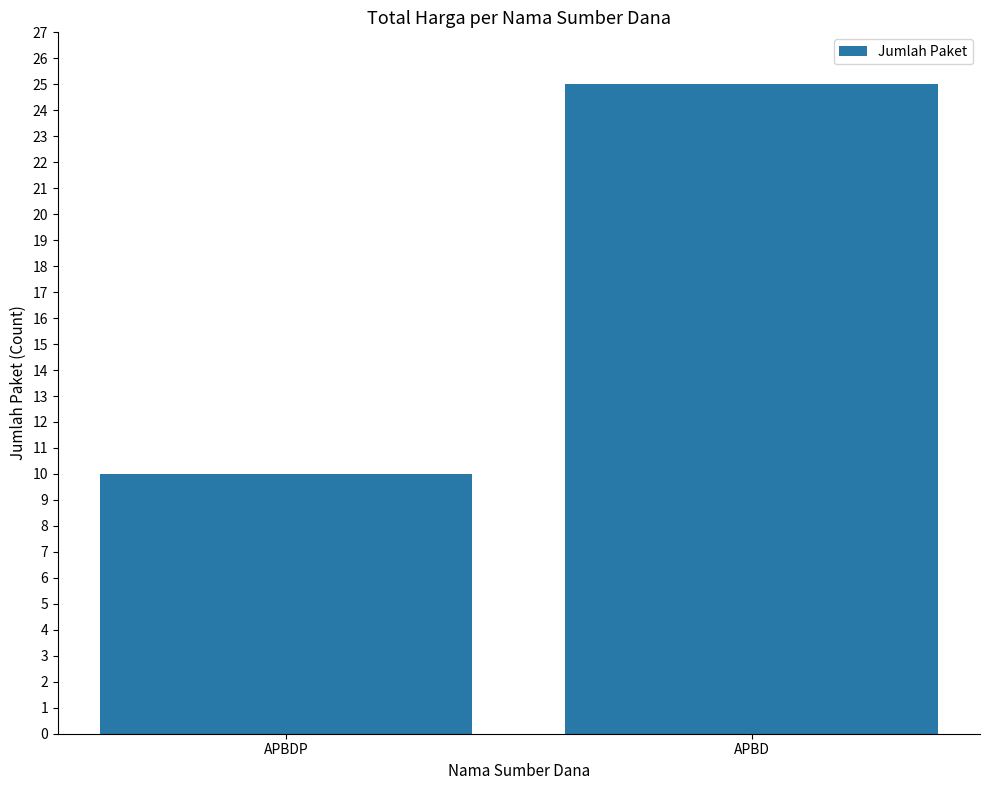

Rank the categories by value from highest to lowest.

APBD, APBDP